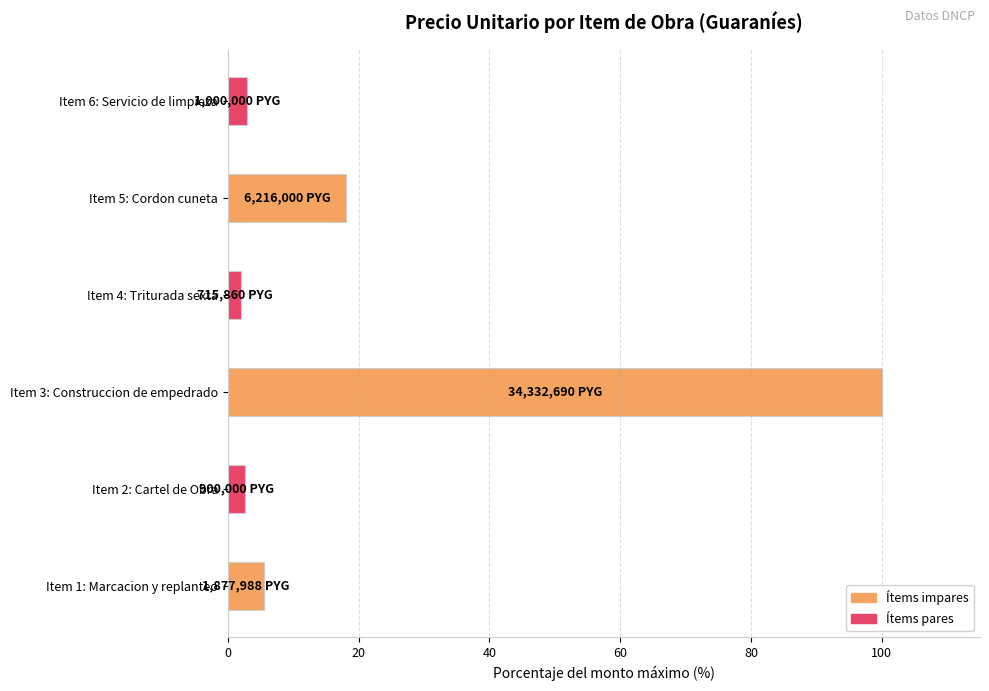

Does the chart contain stacked bars?

No